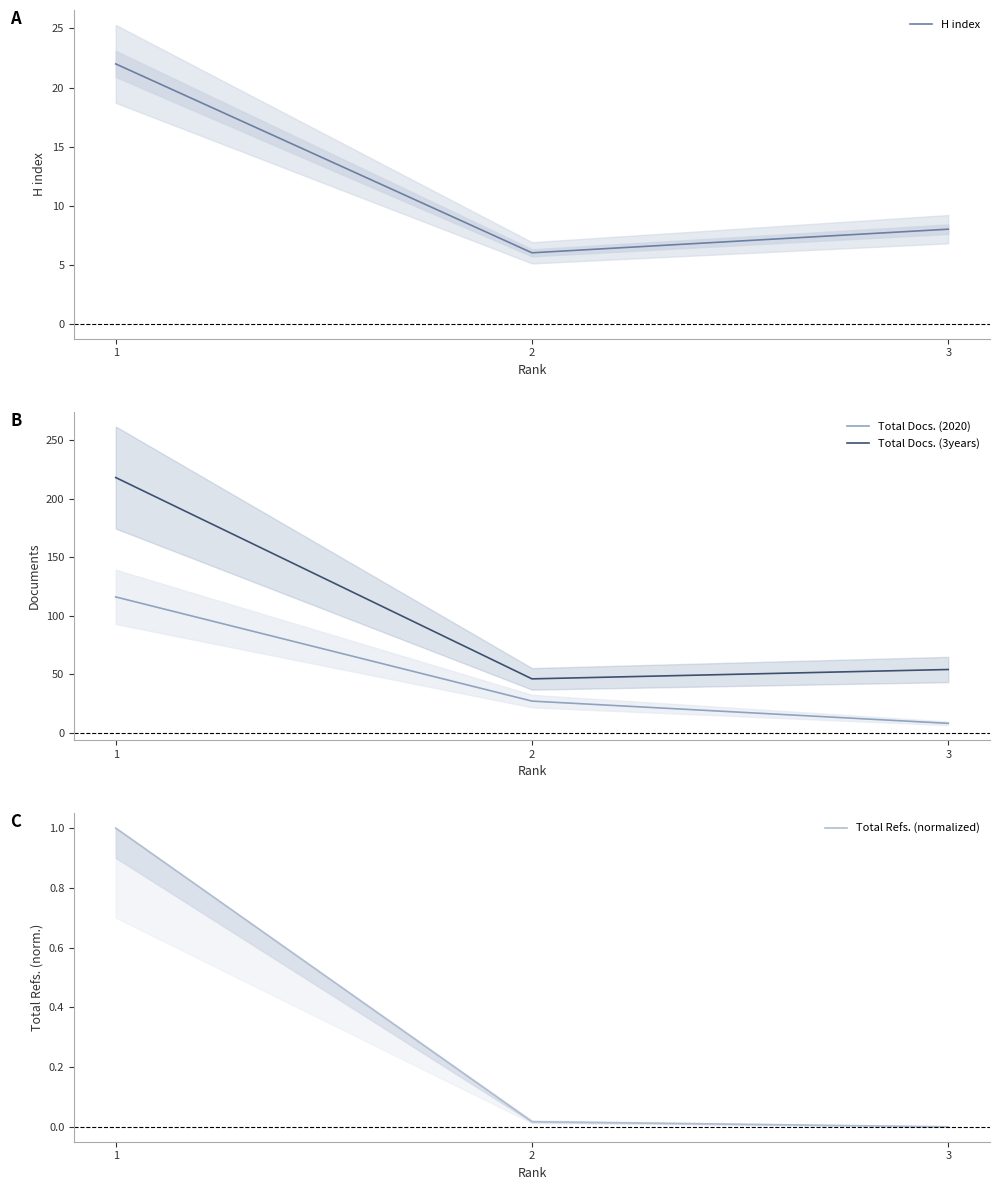

How many series are shown in this chart?

4